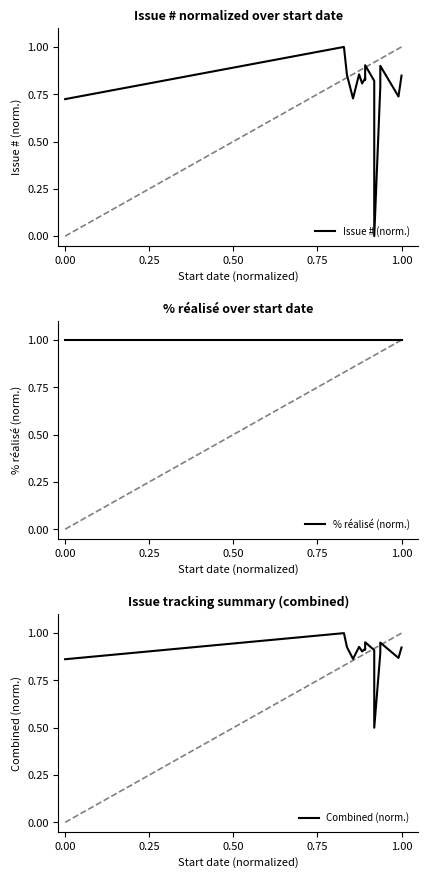

What is the sum of all Combined (norm.) values?

14.2